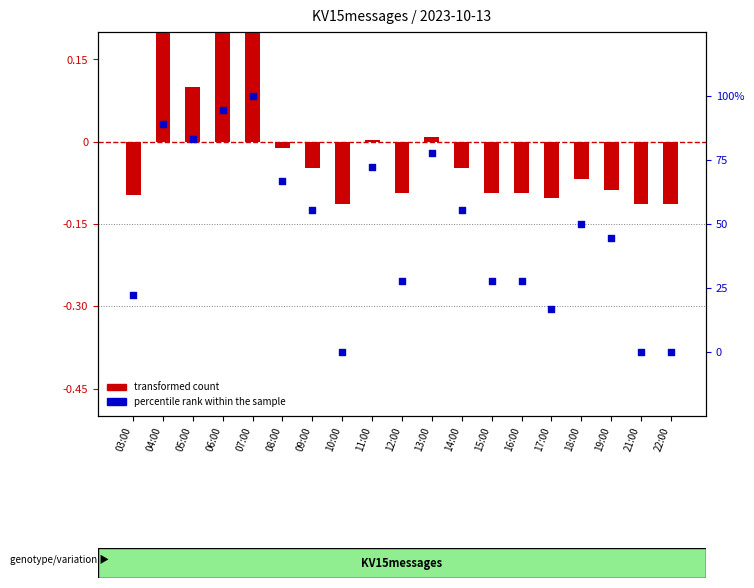

At how many categories does at least one series exceed 94?

2